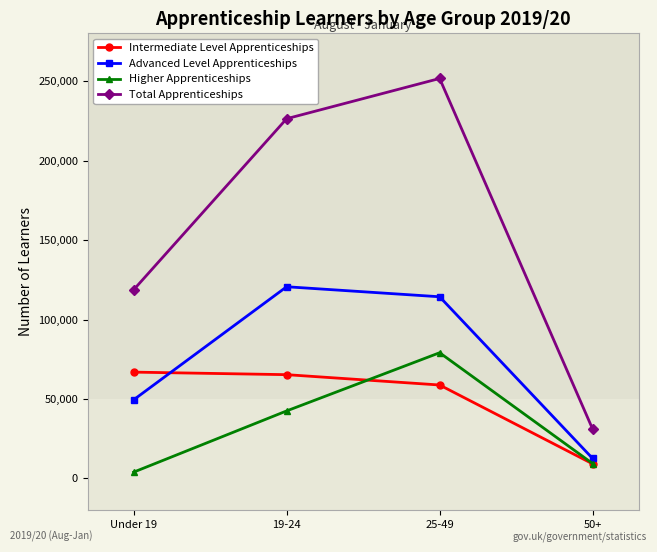

What are all the series names shown in the legend?

Intermediate Level Apprenticeships, Advanced Level Apprenticeships, Higher Apprenticeships, Total Apprenticeships